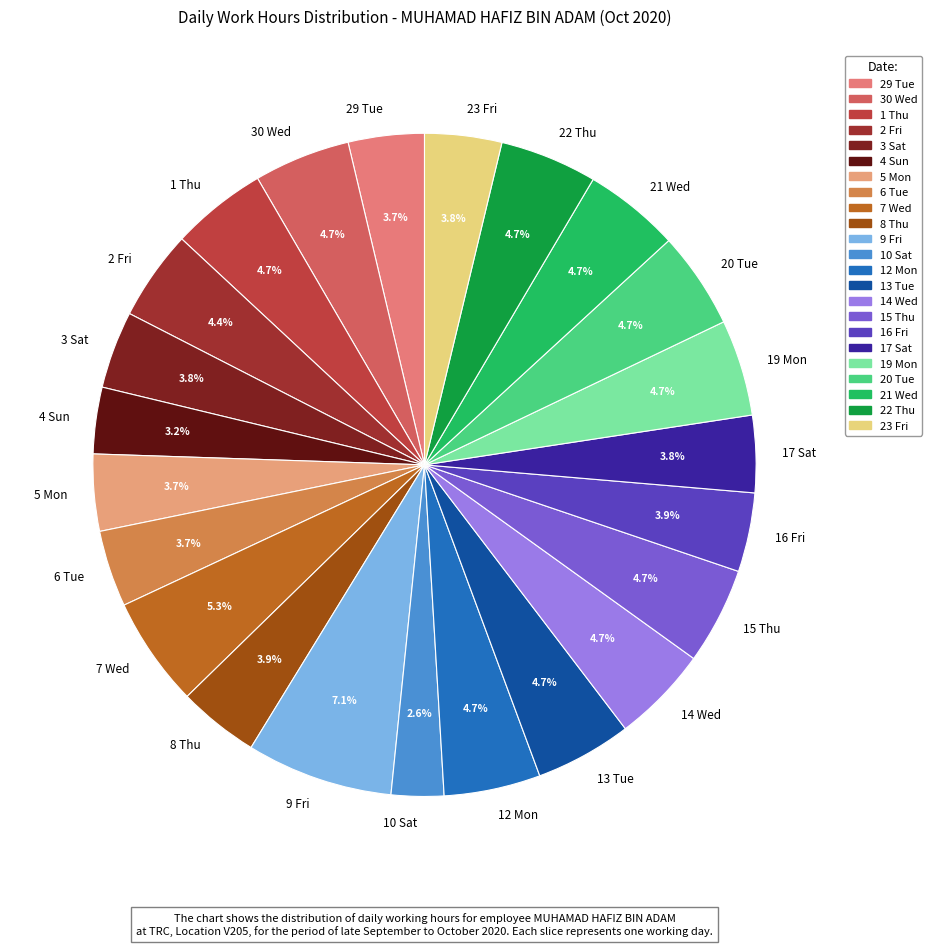

Does 16 Fri account for over 50% of the chart?

No